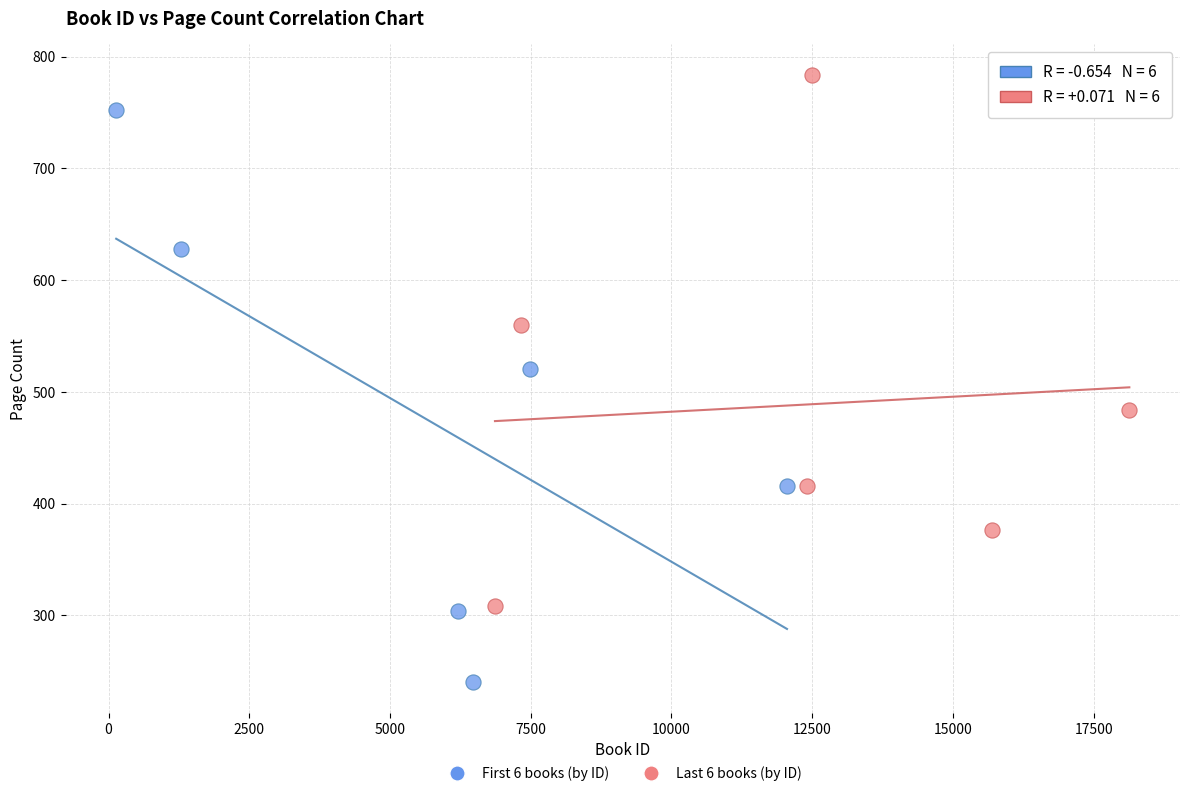

Which series reaches the minimum Y coordinate?

First 6 books (by ID)